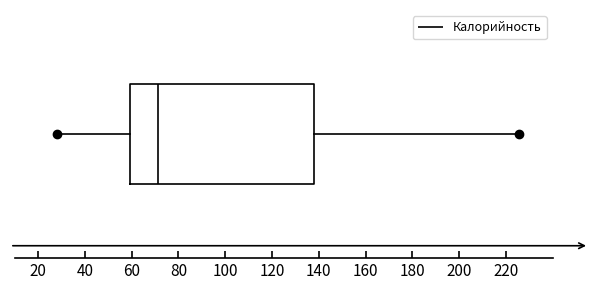

Read this box plot against the x-axis: the position of the median line, the range covered by the box, and the ends of both whiskers. The values are not printed on the chart, so give them approximately, as read against the axis.

median 72, box 60 to 138, whiskers 28 to 226